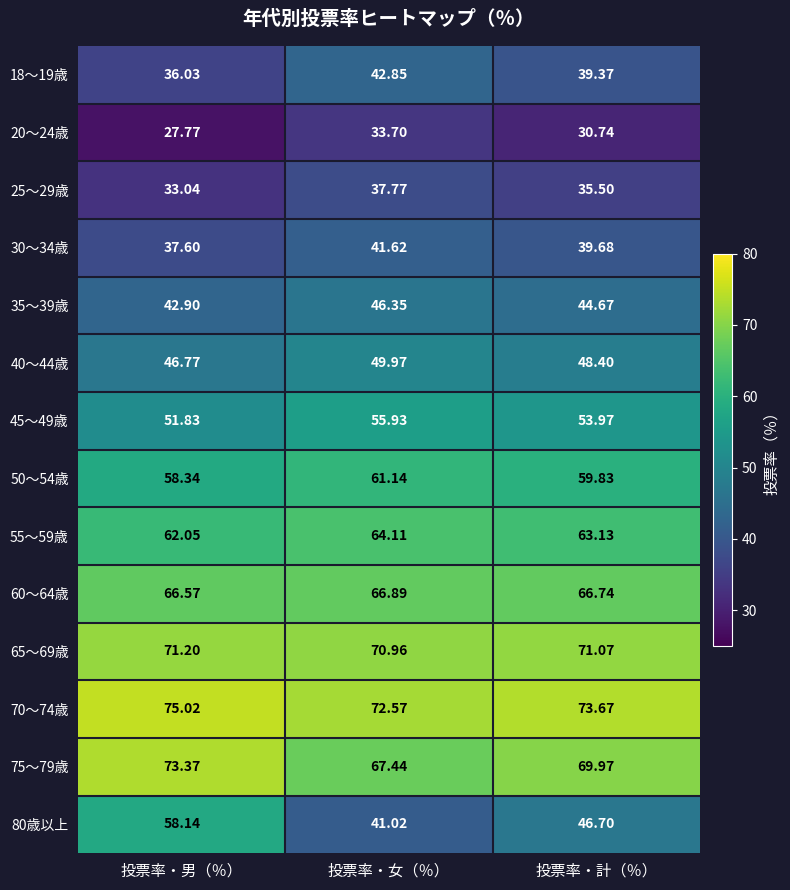

How many distinct data groups are displayed?

14